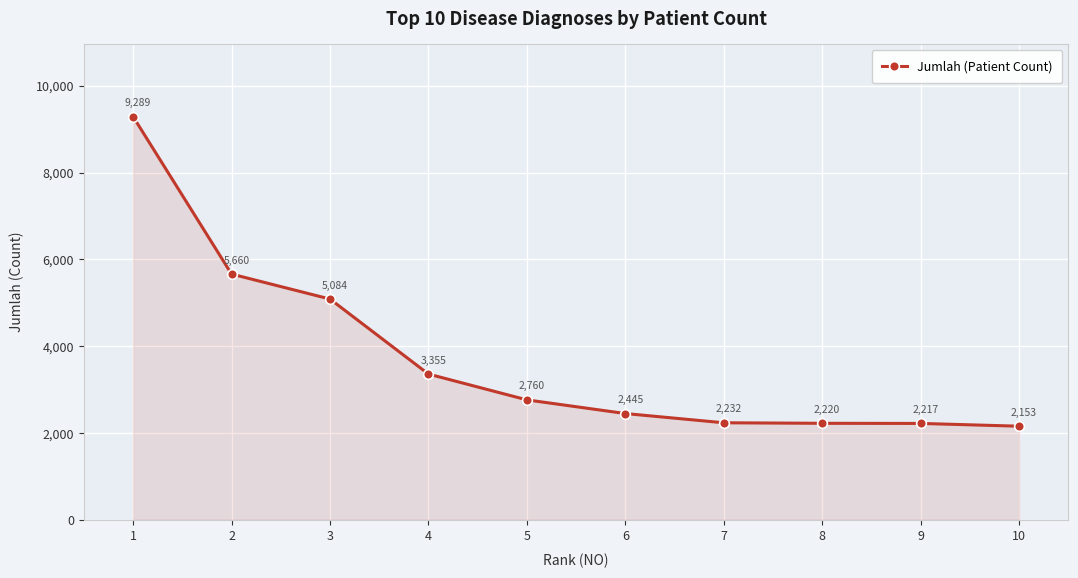

Count the number of categories in the chart.

10